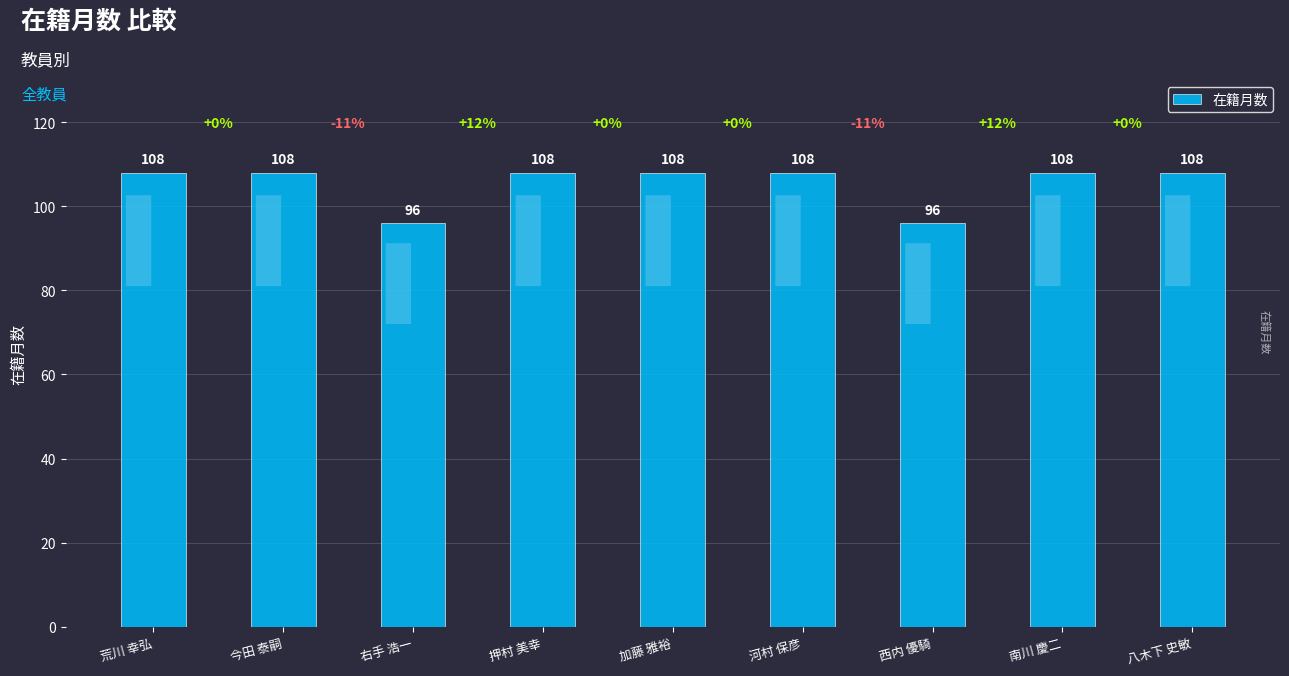

True or false: the data shows 59 at 右手 浩一.

False